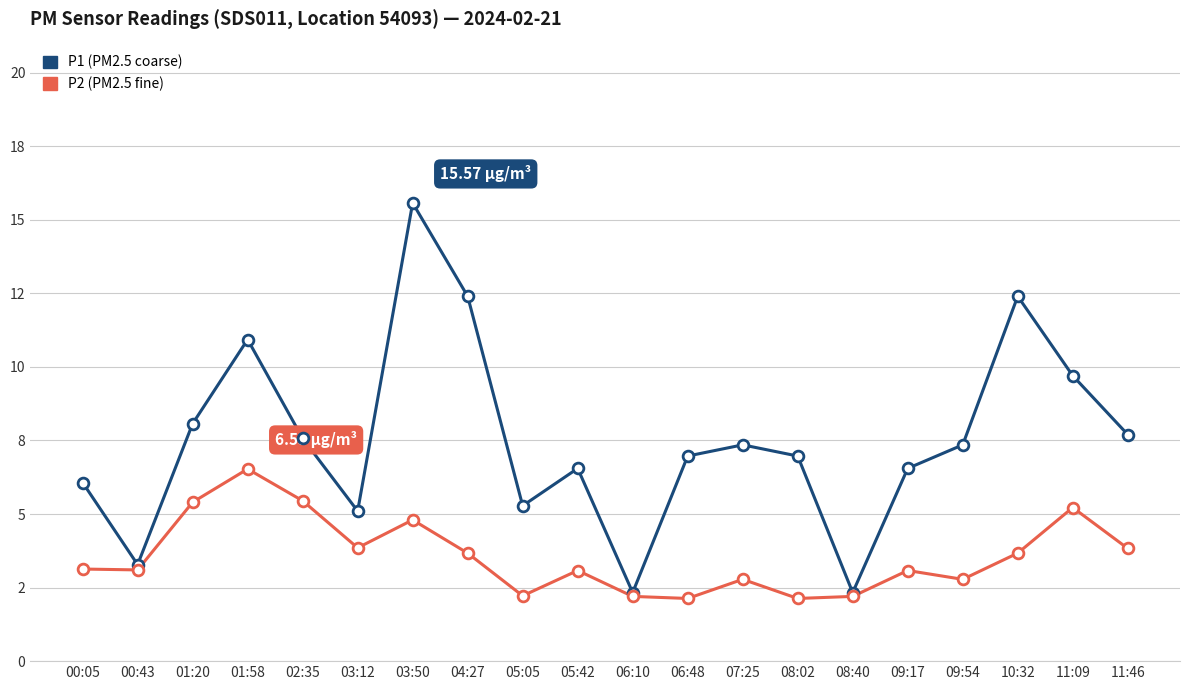

What are all the series names shown in the legend?

P1 (PM2.5 coarse), P2 (PM2.5 fine)